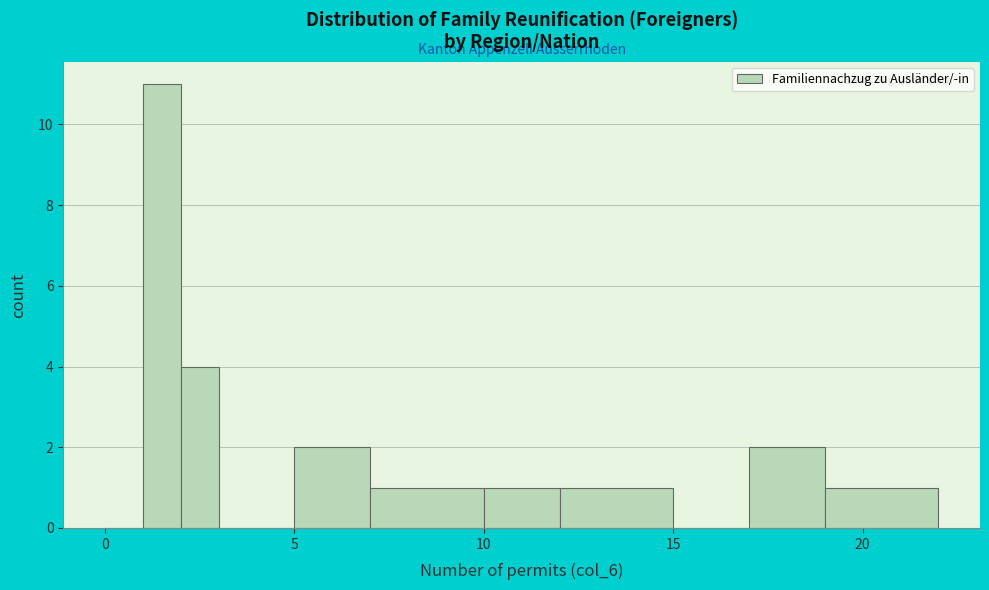

Read against the x-axis, roughly where is the centre of the tallest bar?

1.5